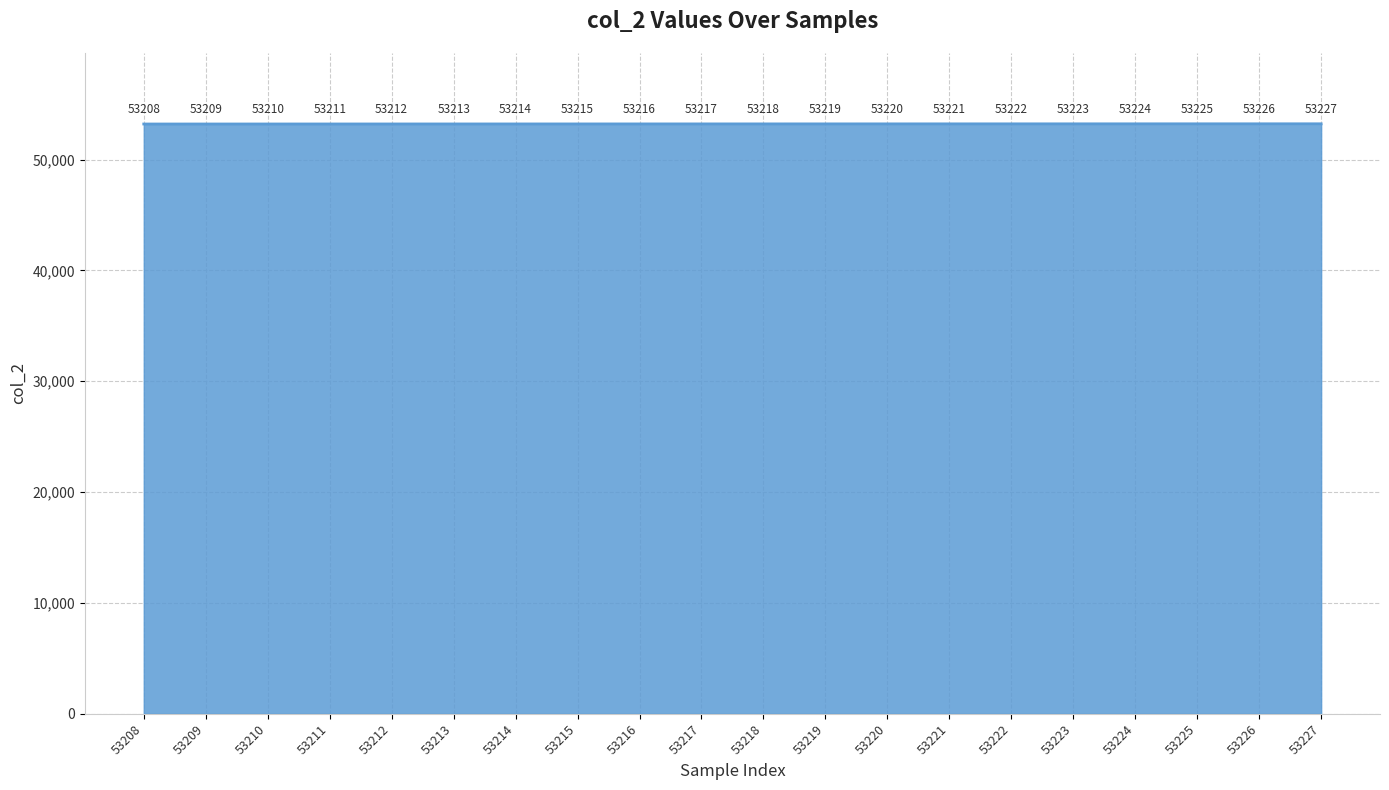

What is the difference between the maximum and minimum values?

19